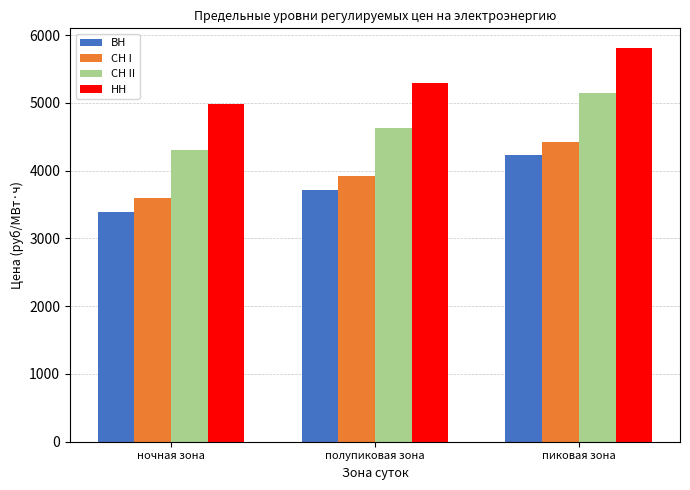

What are all the series names shown in the legend?

ВН, СН I, СН II, НН